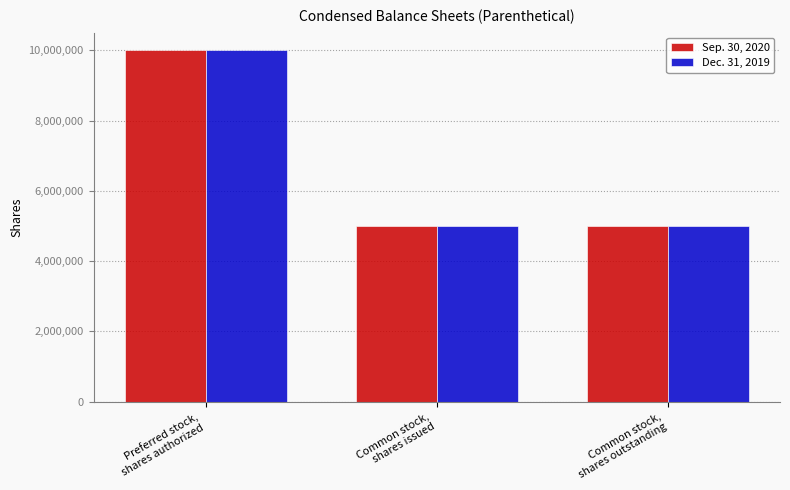

What is the sum of all Sep. 30, 2020 values?

20000000